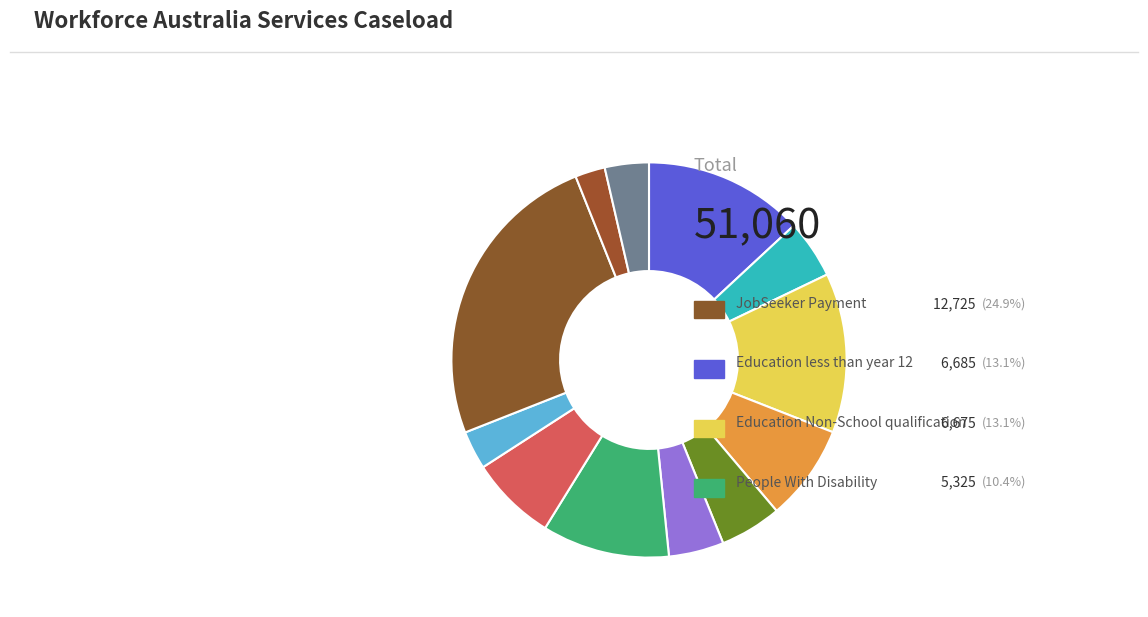

To the nearest percent, what is the difference between the largest and smallest slice percentages?

22%